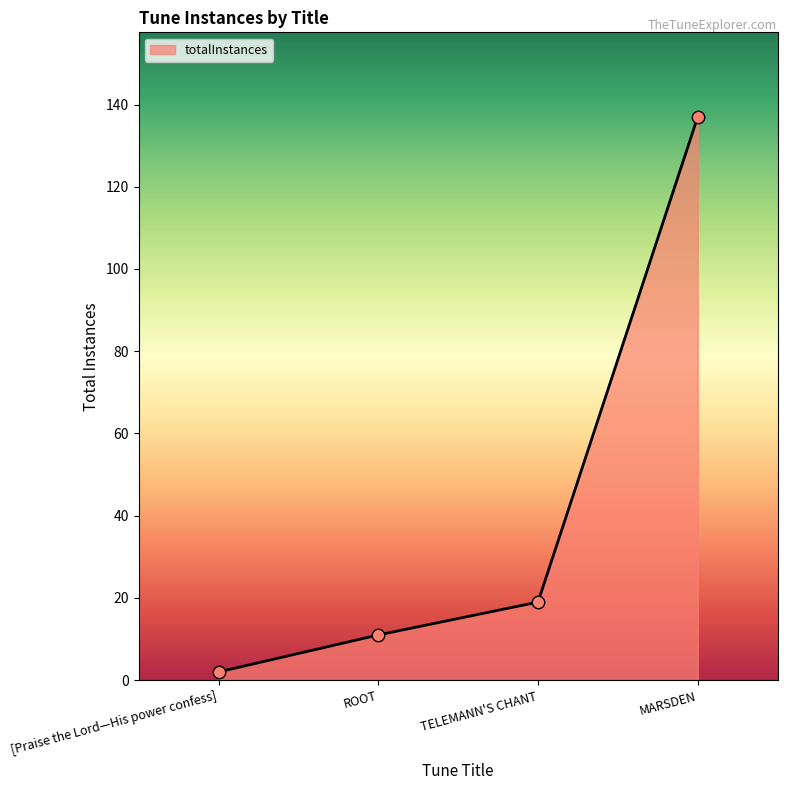

Approximately how many times larger is the value at MARSDEN compared to TELEMANN'S CHANT?

7.2